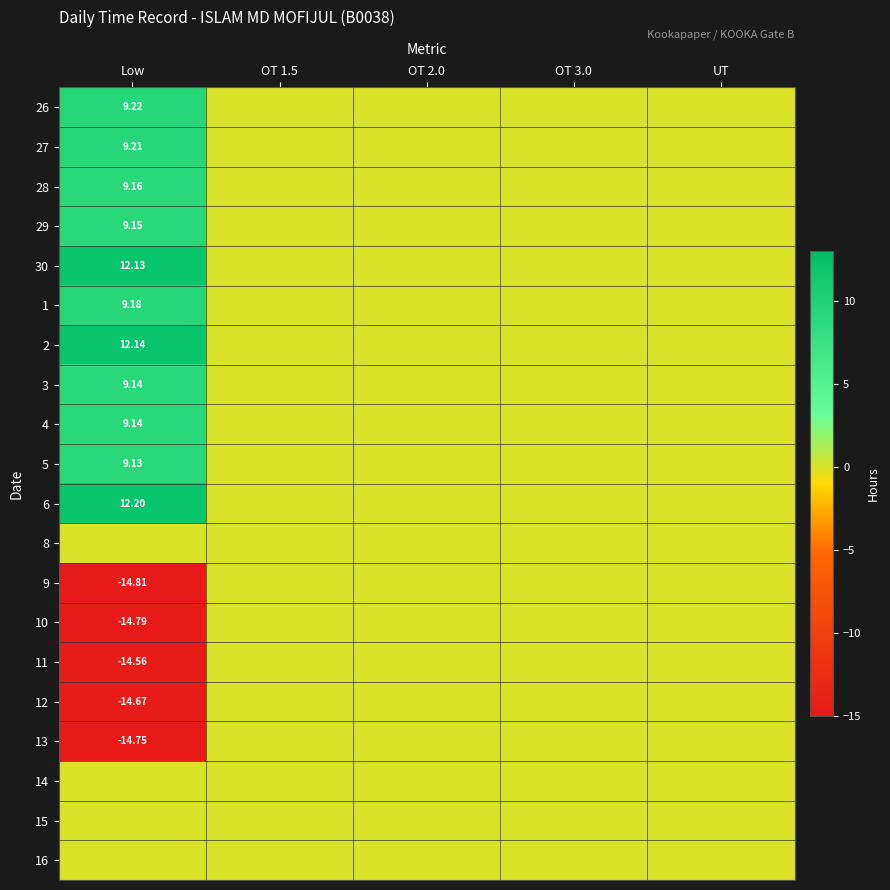

At Low, list the series in order from smallest to largest.

9, 10, 13, 12, 11, 8, 14, 15, 16, 5, 3, 4, 29, 28, 1, 27, 26, 30, 2, 6